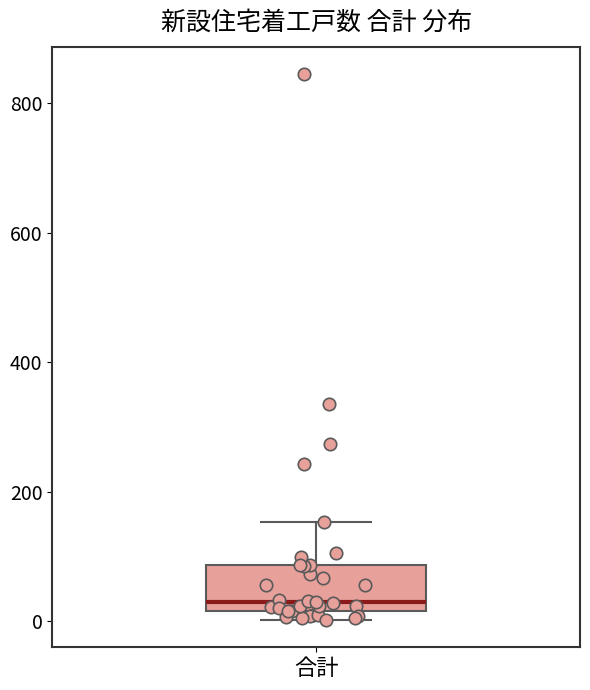

Transcribe this box plot: give where the median line is, the range the box spans, and where the two whiskers end, as read against the y-axis. The values are not printed on the chart, so give them approximately, as read against the axis.

median 20 (just above the box's lower edge), box 20 to 80, whiskers 0 to 160